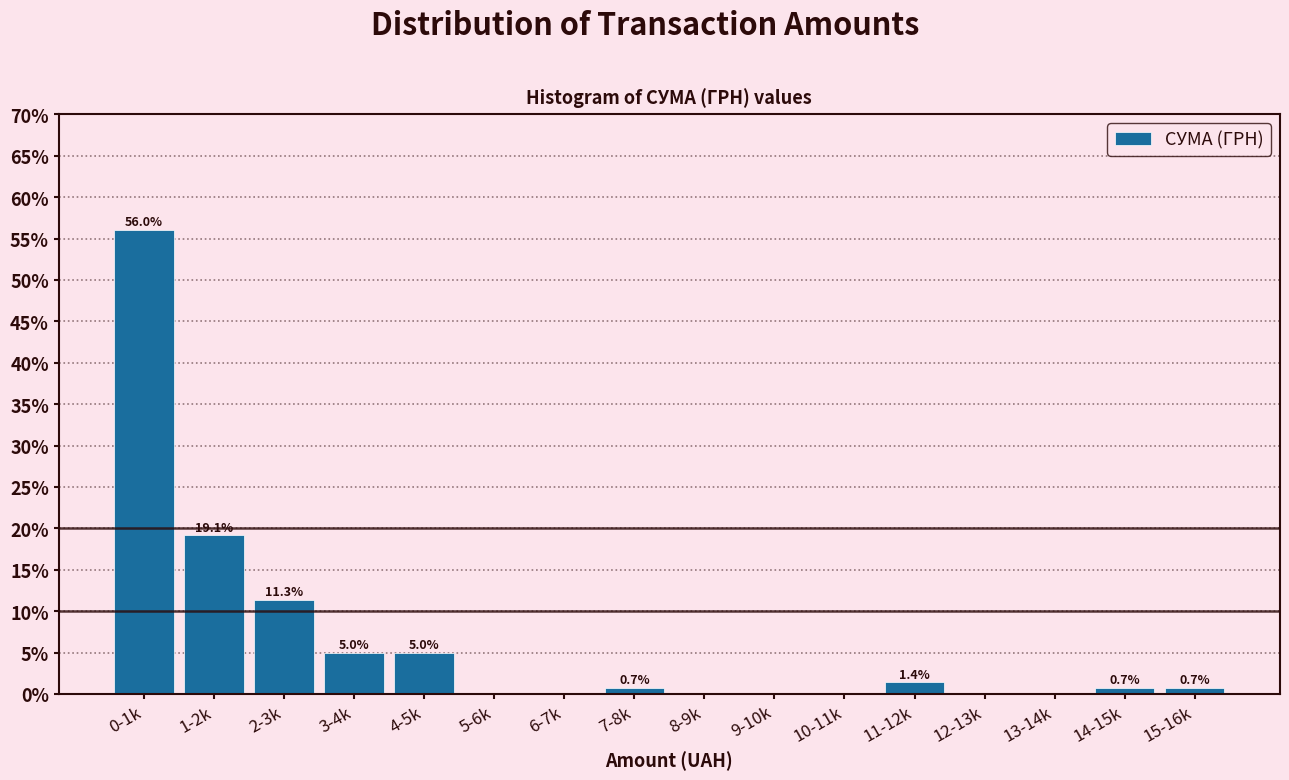

Reading left to right, transcribe all the data shown in this chart.

0-1k=56.0	1-2k=19.1	2-3k=11.3	3-4k=5.0	4-5k=5.0	5-6k=0.0	6-7k=0.0	7-8k=0.7	8-9k=0.0	9-10k=0.0	10-11k=0.0	11-12k=1.4	12-13k=0.0	13-14k=0.0	14-15k=0.7	15-16k=0.7